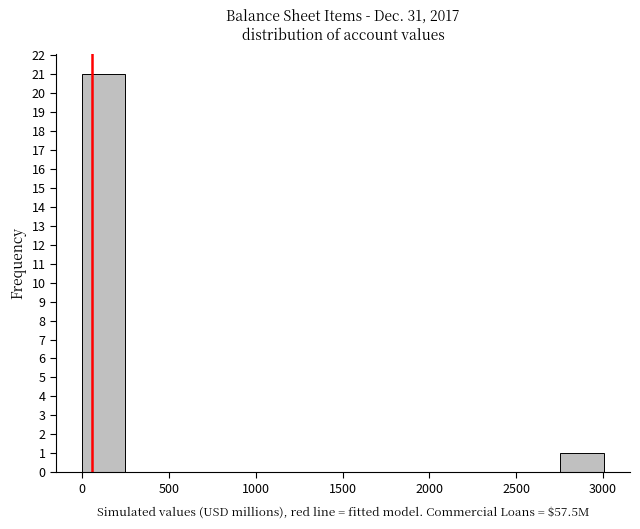

Reading left to right, list every bar in this chart as the range it spans on the x-axis followed by its height. Neither the bar edges nor the heights are printed on the chart, so give them approximately, as read against the axes.

0 to 250: 21
250 to 500: 0
500 to 750: 0
750 to 1000: 0
1000 to 1250: 0
1250 to 1500: 0
1500 to 1750: 0
1750 to 2000: 0
2000 to 2250: 0
2250 to 2500: 0
2500 to 2750: 0
2750 to 3000: 1